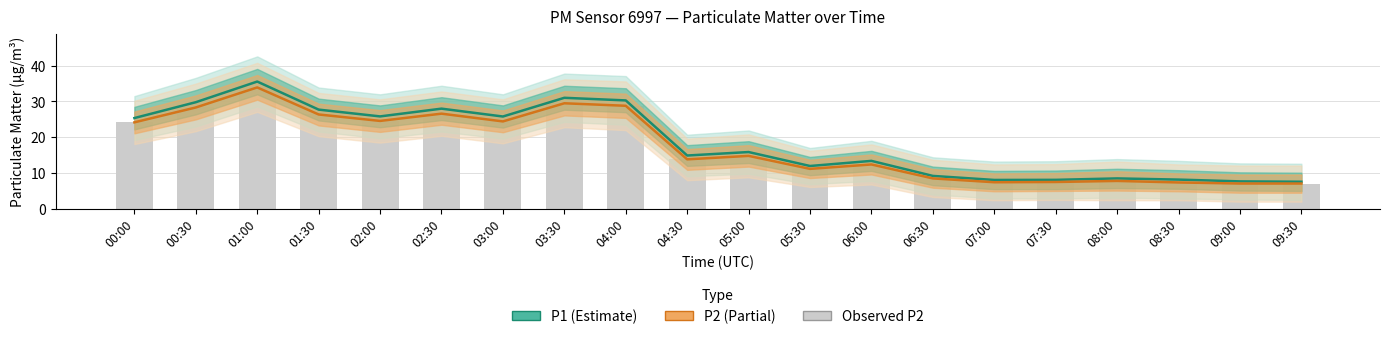

How many values in the P1 (Estimate) series are below 15?

10